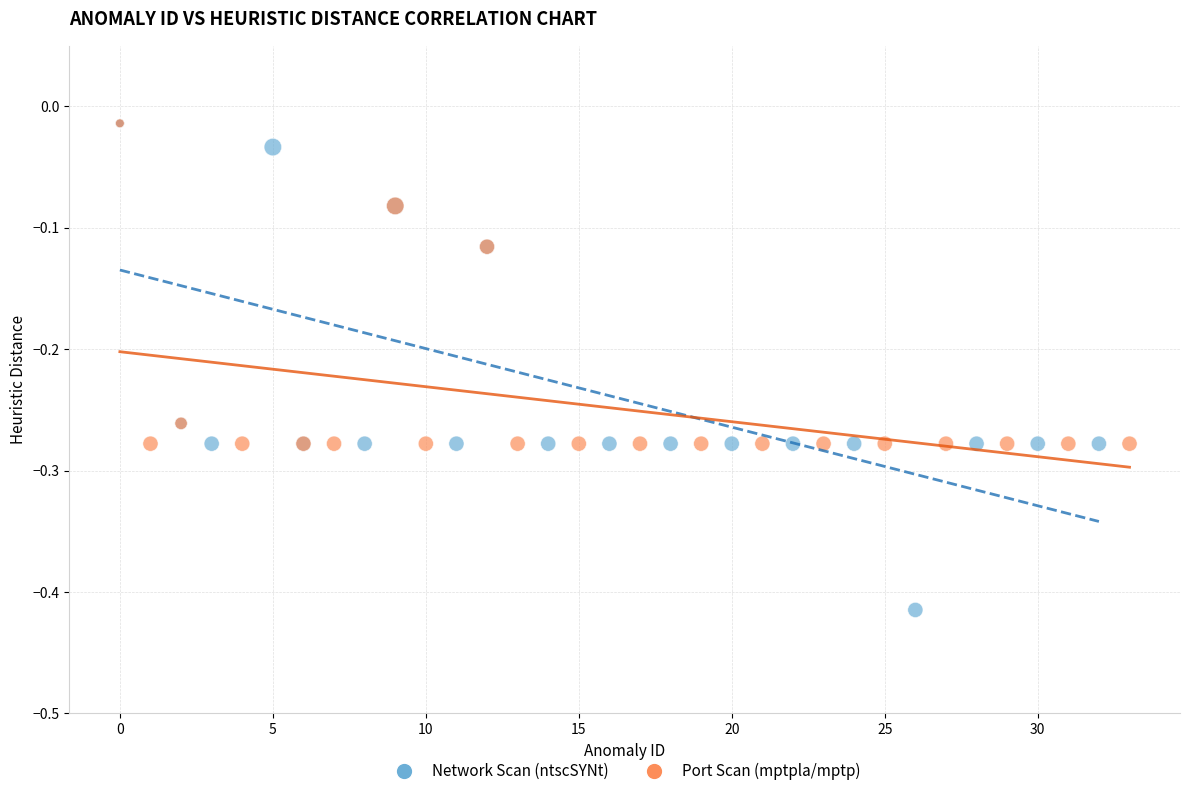

Which series contains the lowest Y value?

Network Scan (ntscSYNt)